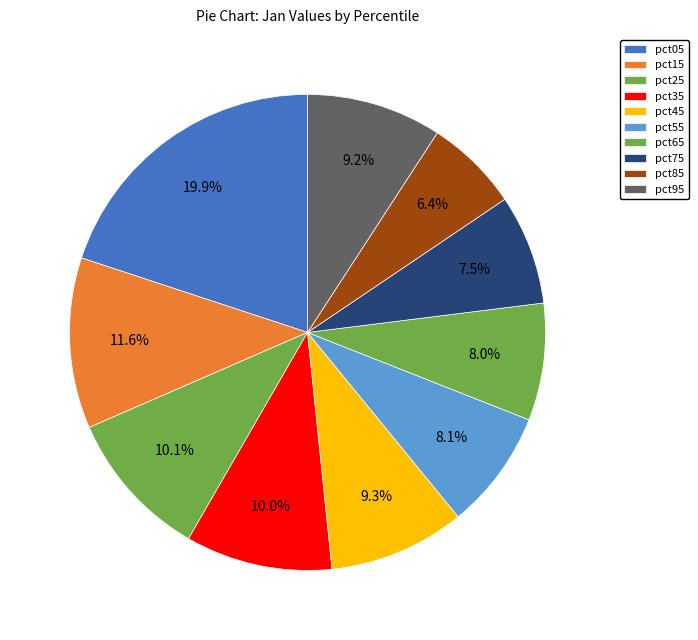

Count the number of slices in the pie.

10